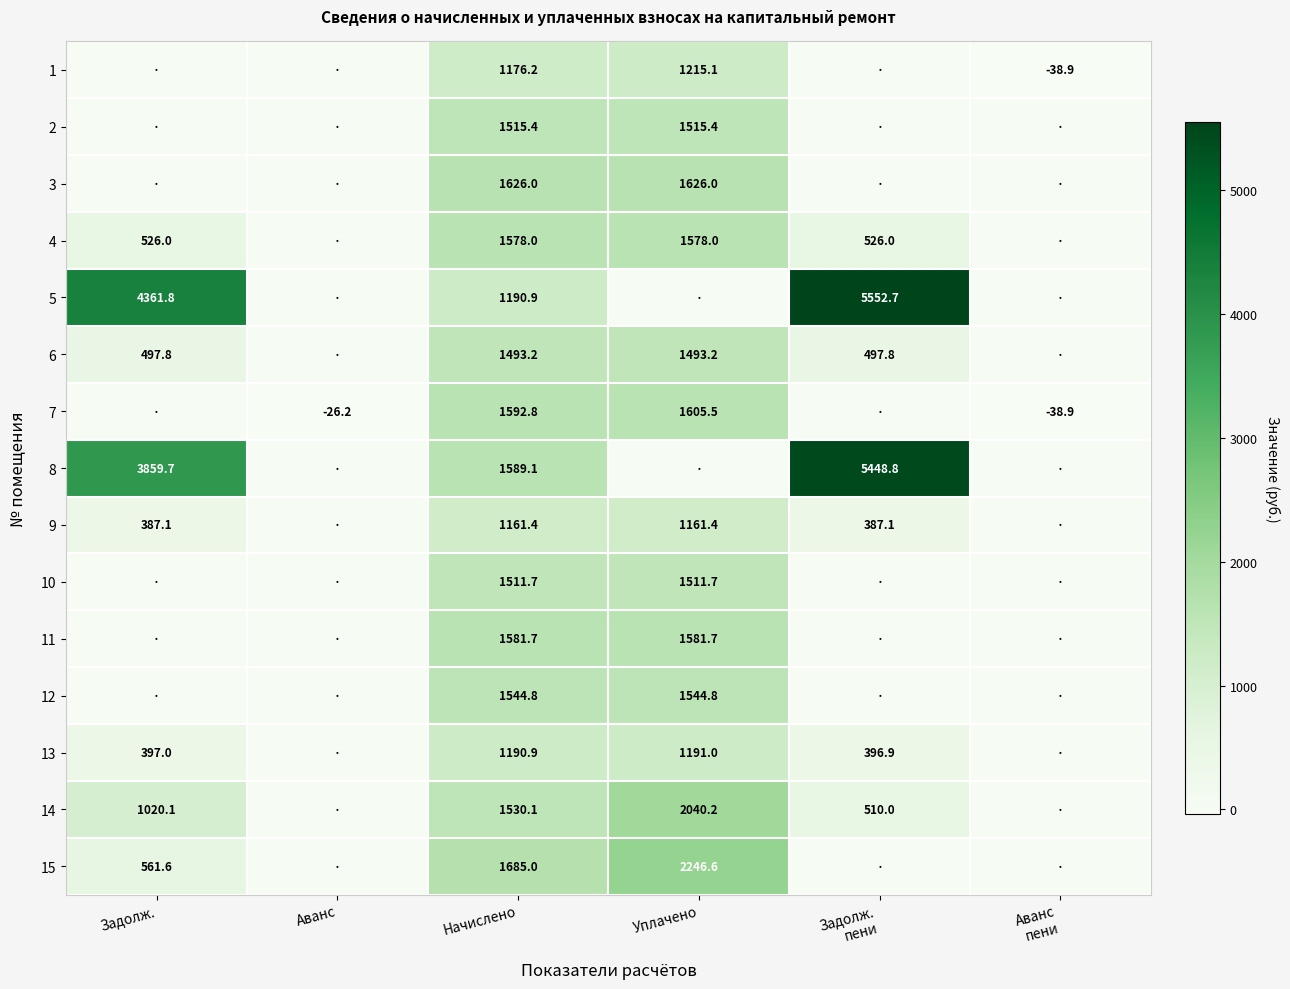

The value of 6 at Начислено is 1493.2. True or false?

True